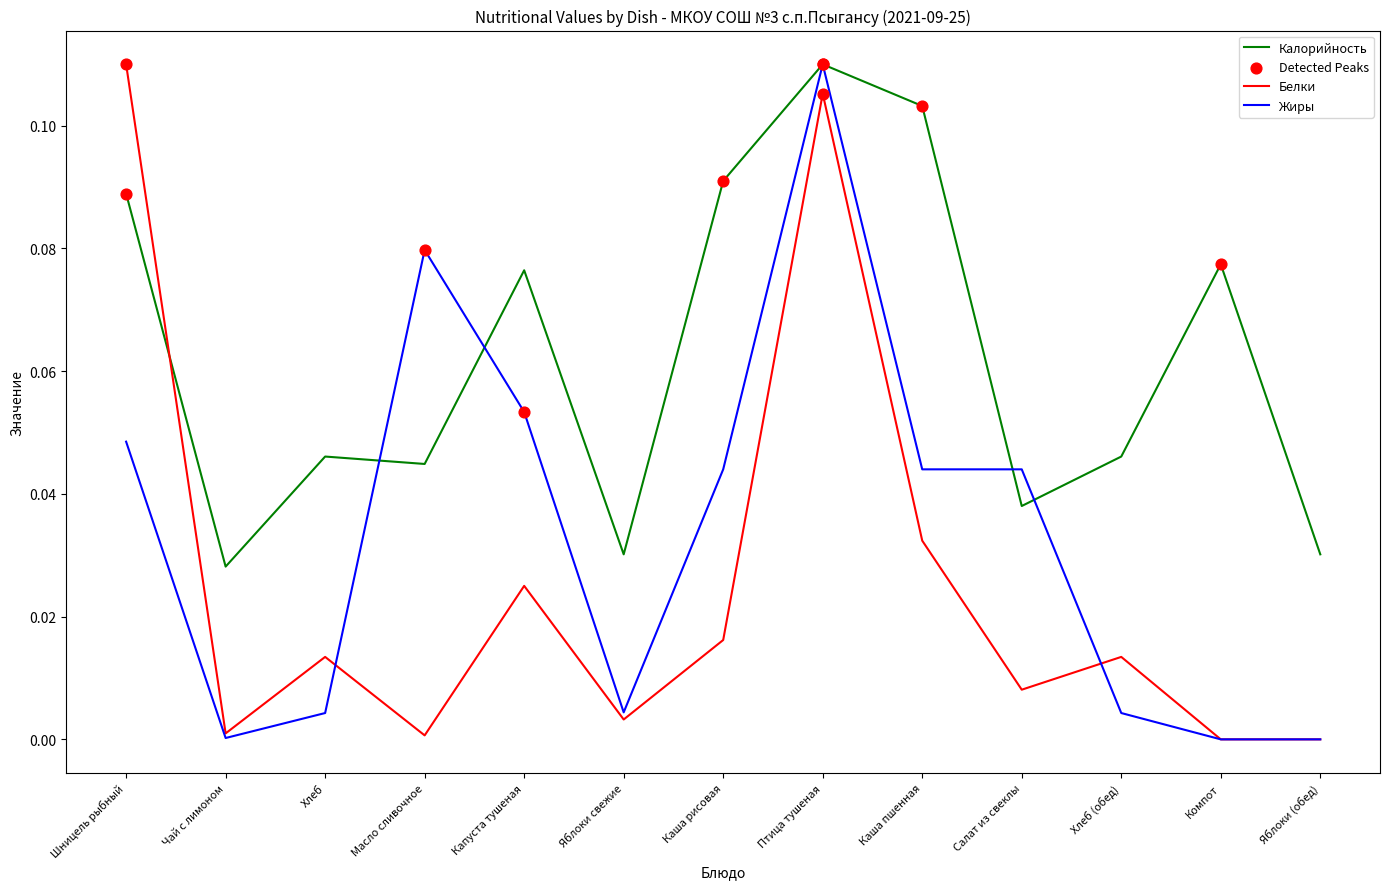

Between Яблоки свежие and Салат из свеклы, which series saw the biggest shift?

Жиры